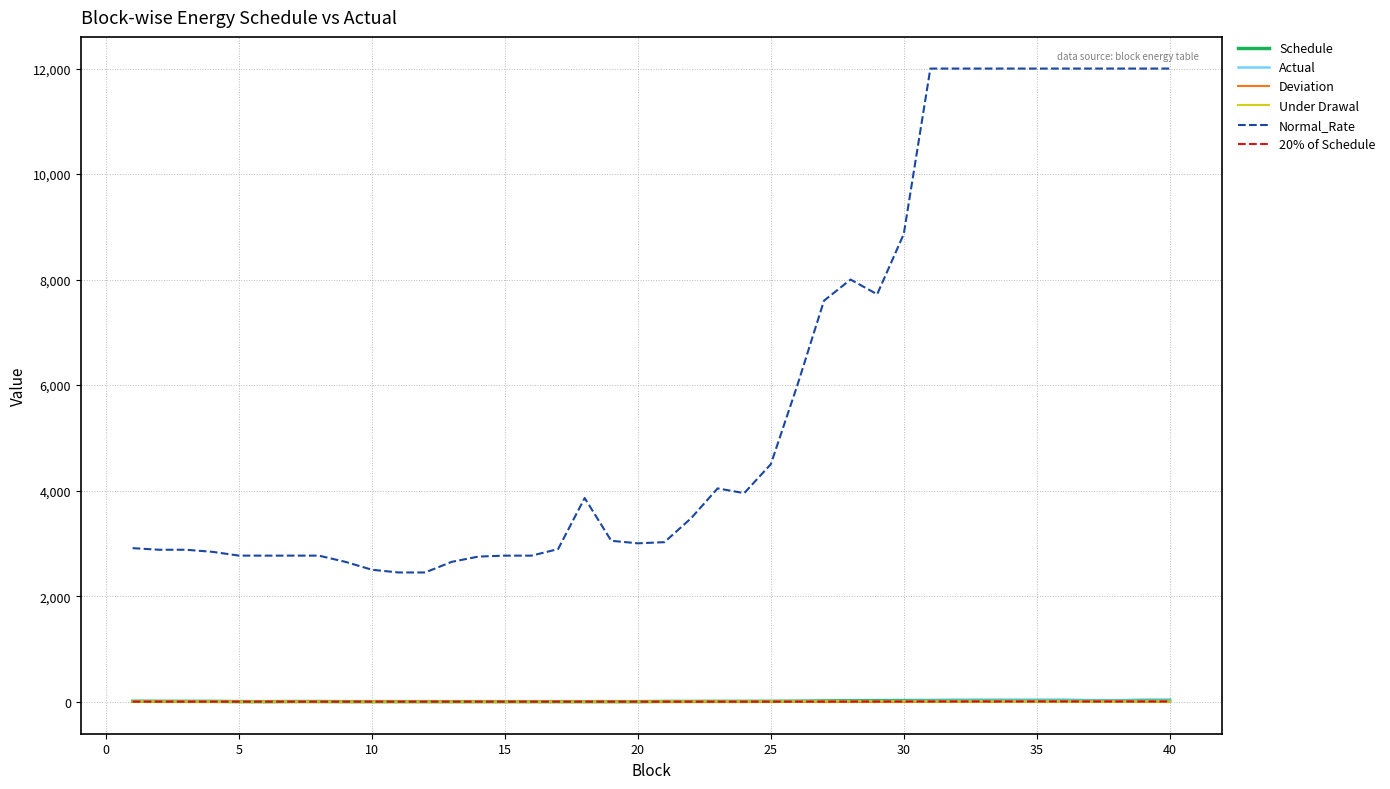

How many lines are shown in the chart?

6